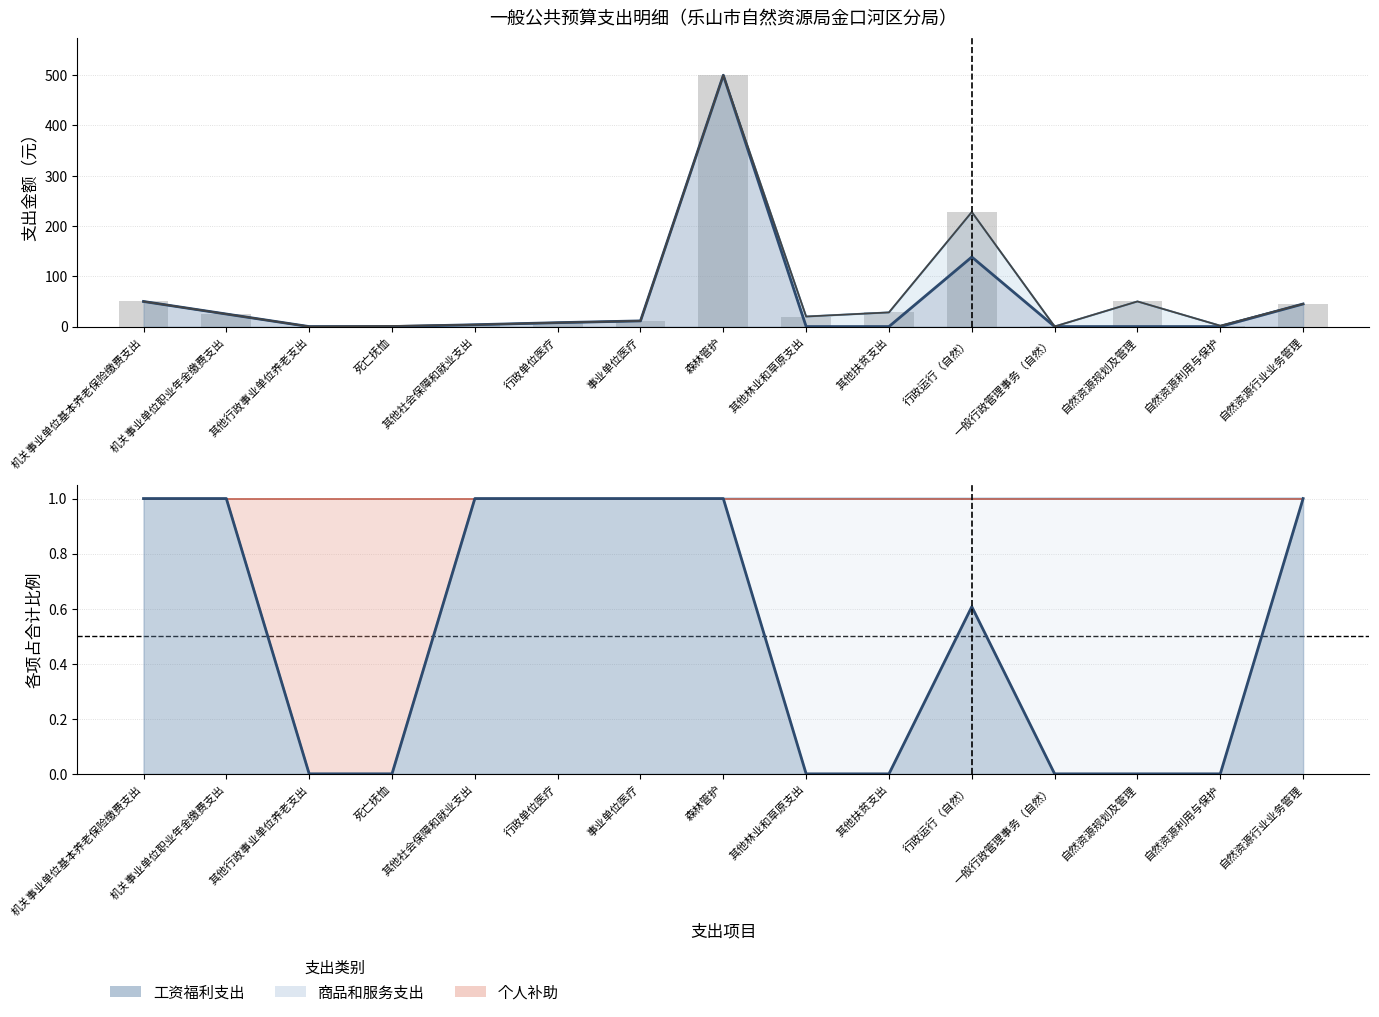

What is the label of the 5th bar from the right?

行政运行（自然）